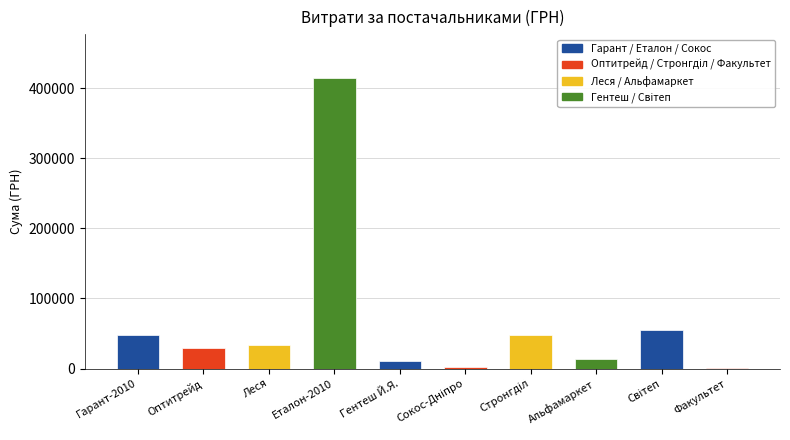

Where does the data first go above 33289?

Гарант-2010